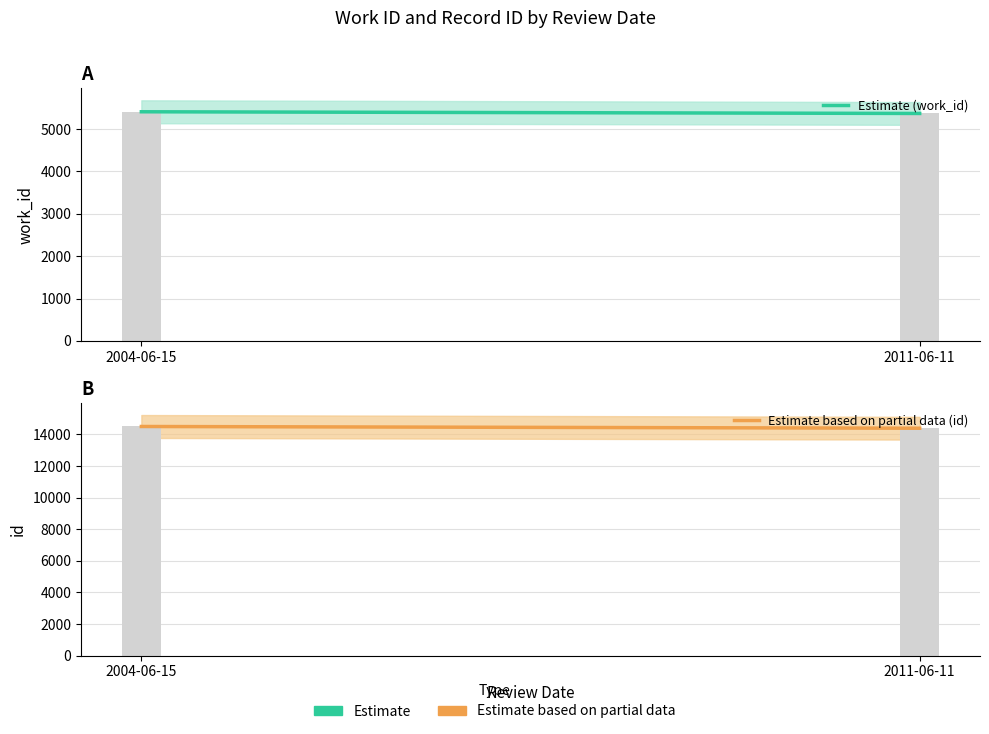

Between 2004-06-15 and 2011-06-11, which series saw the biggest shift?

id